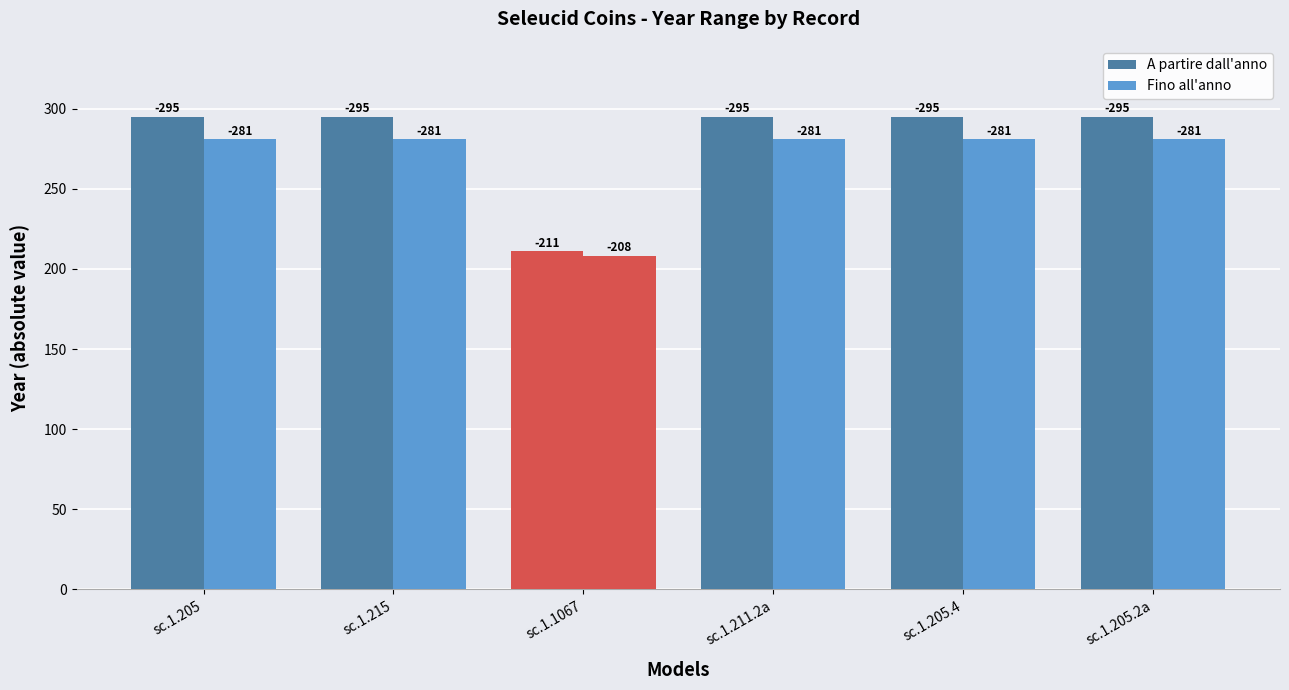

What is the value of the Fino all'anno bar at the 5th from the left?

281